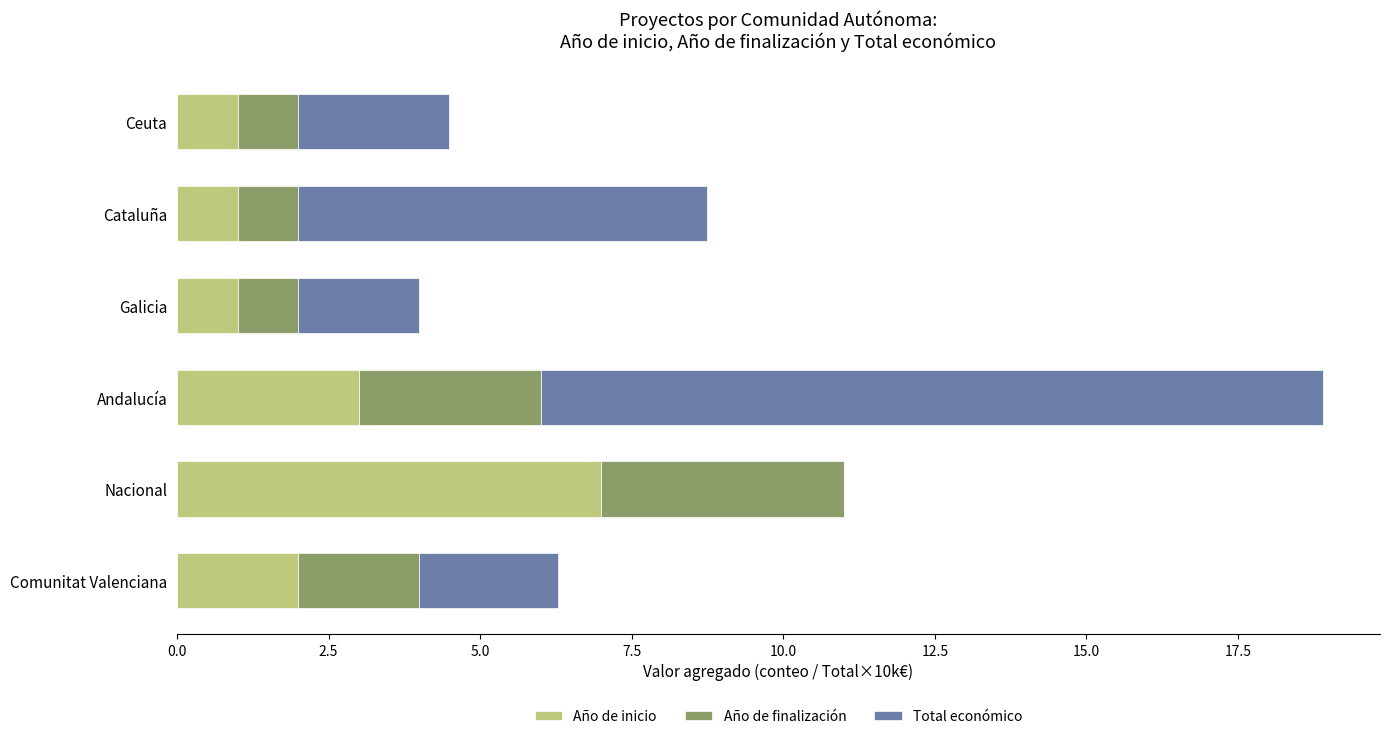

How many series are shown in this chart?

3